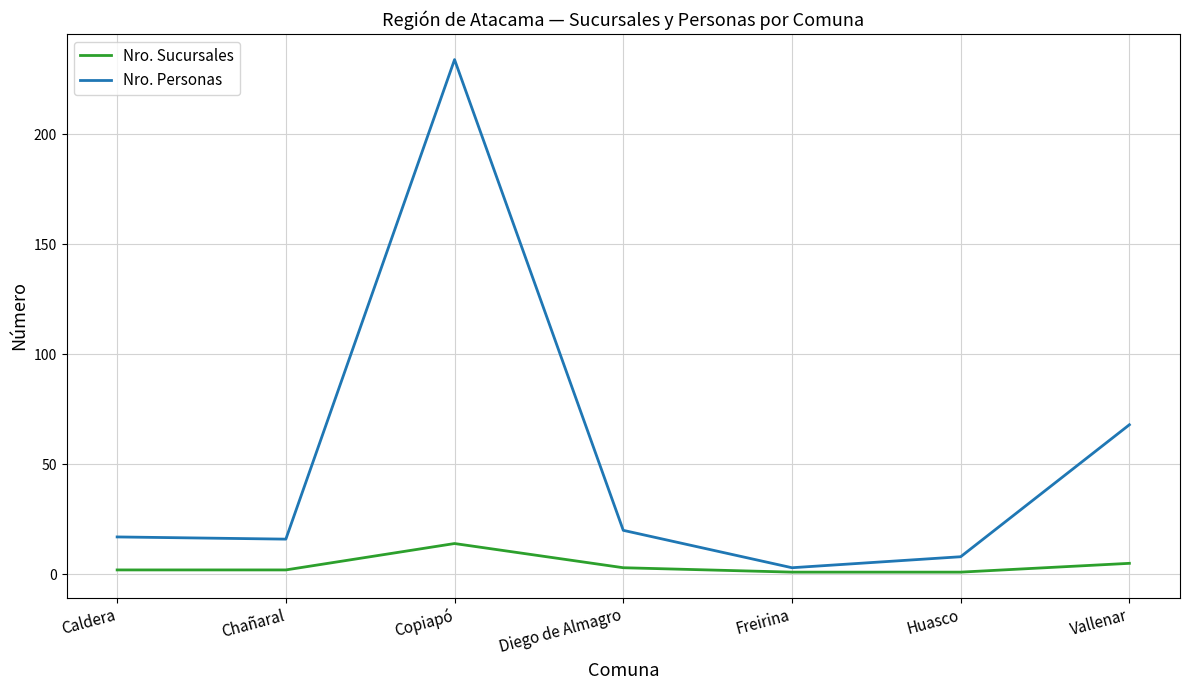

What is the maximum value for Nro. Personas?

234